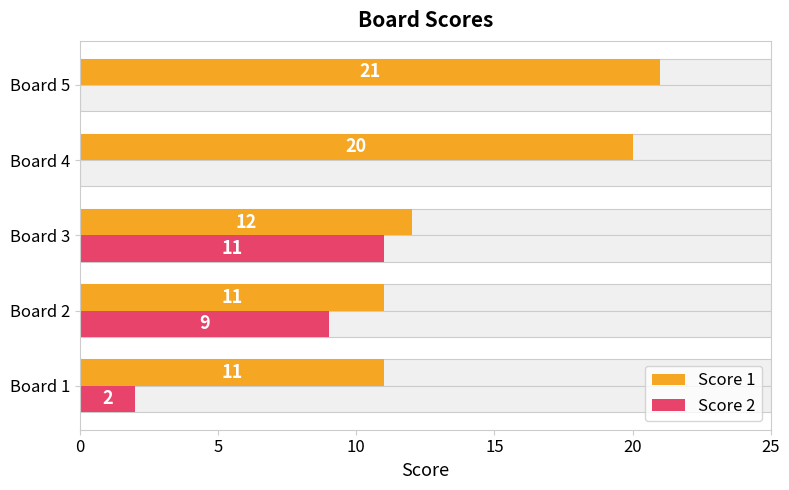

What is the average value of the Score 2 series?

4